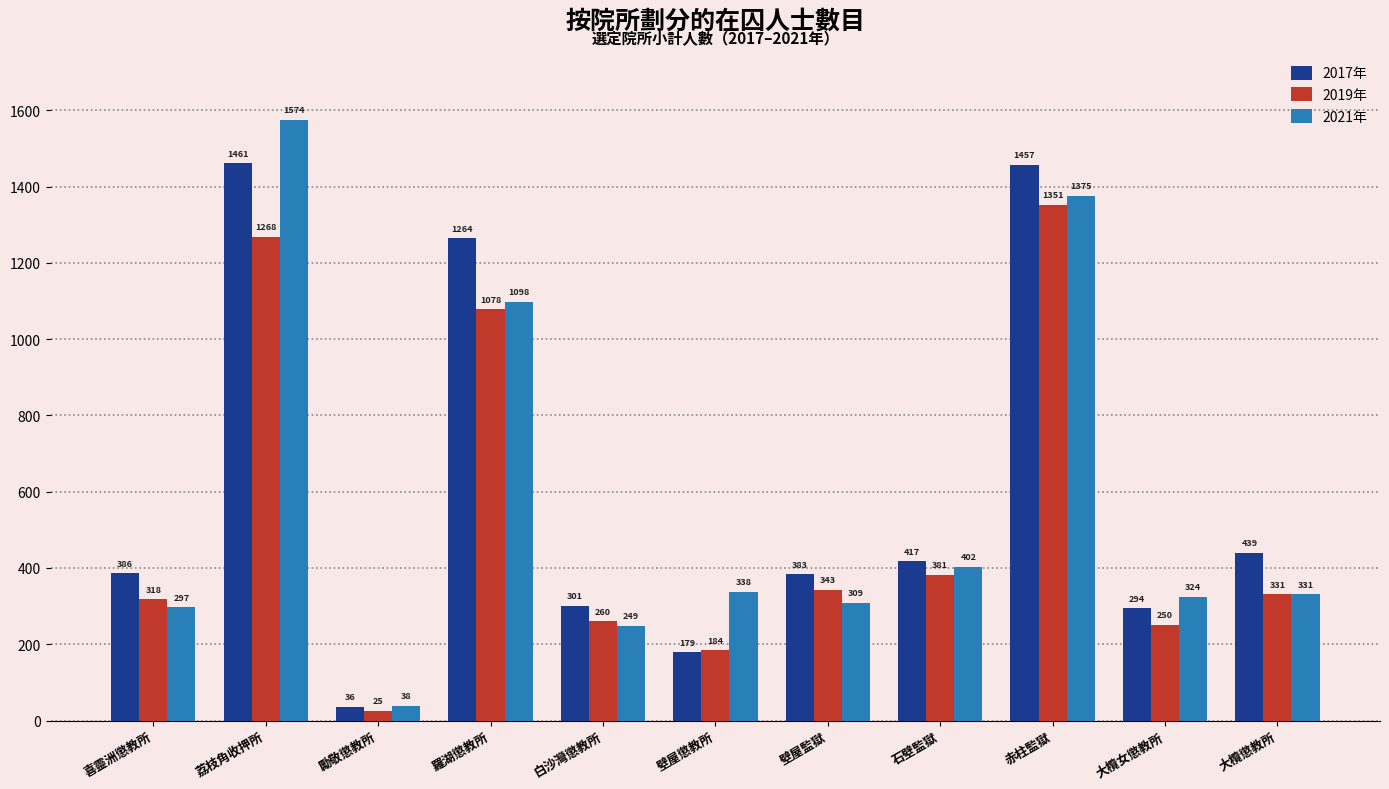

True or false: 2019年 has a value of 132 at 大欖女懲教所.

False